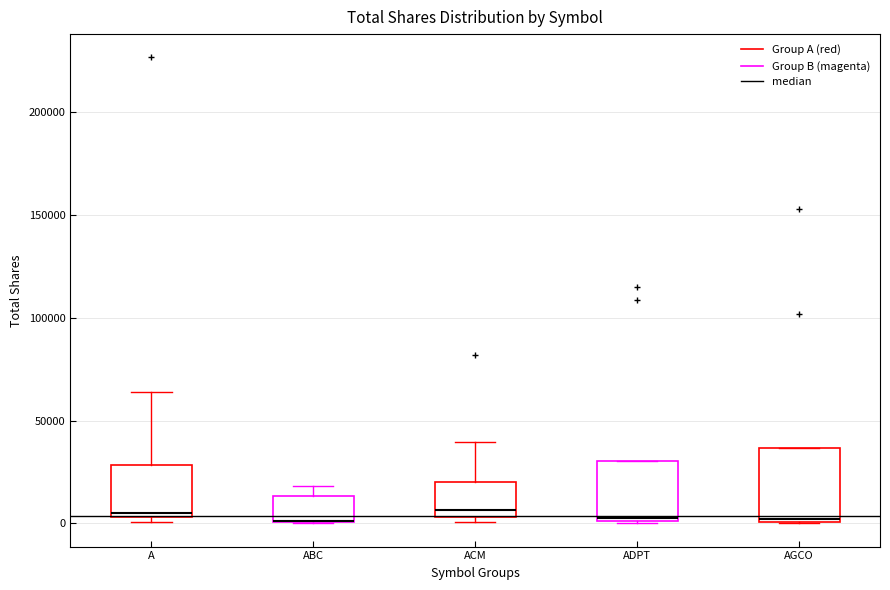

Where is the upper edge of the box for AGCO on the y-axis? The values are not printed on the chart, so give them approximately, as read against the axis.

35000